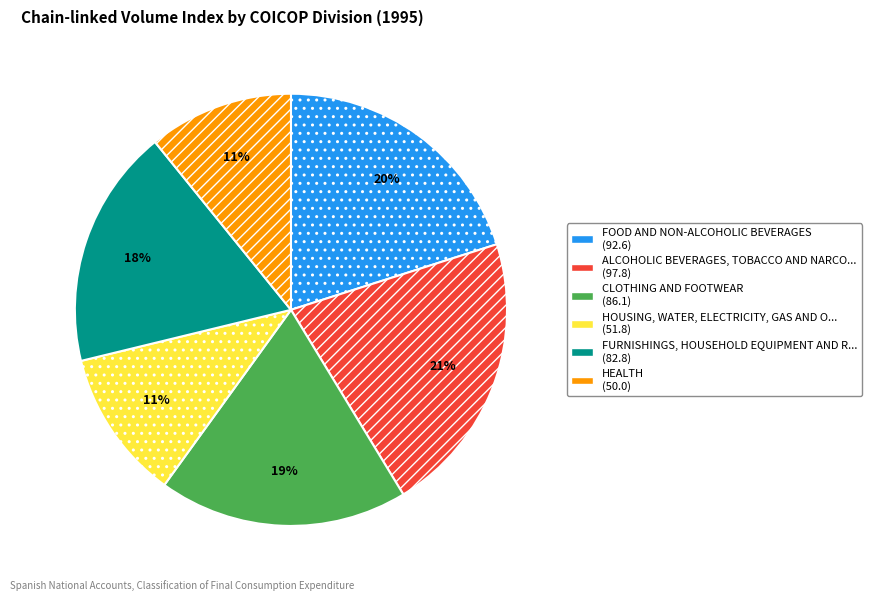

Is there a majority slice in this chart?

No